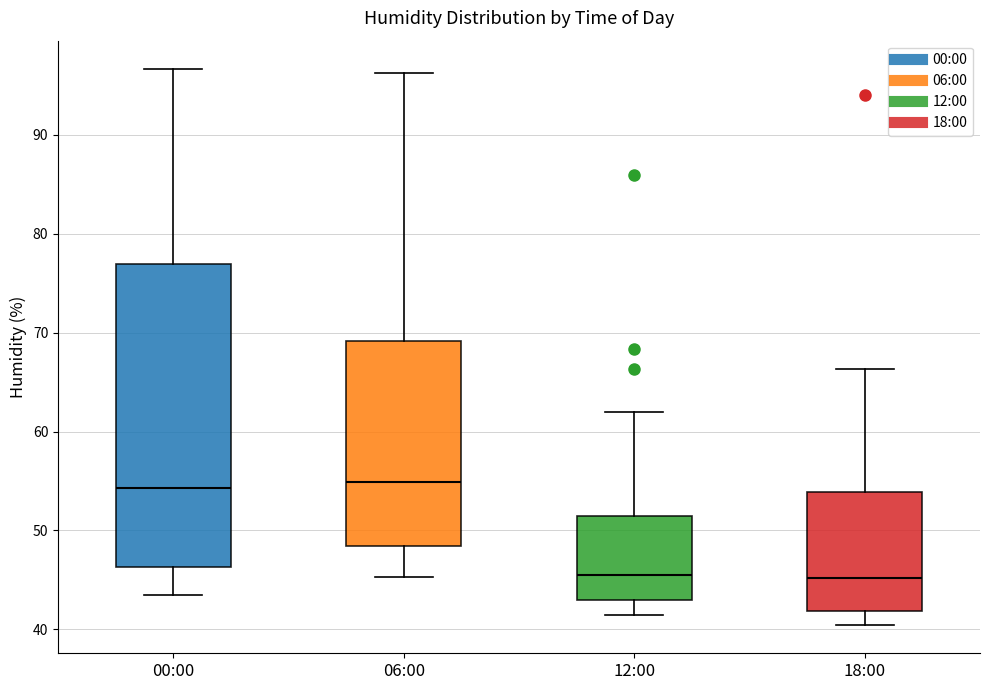

Reading left to right, transcribe this box plot: for each box, give where its median line is, the range the box spans, and where its two whiskers end, as read against the y-axis. The values are not printed on the chart, so give them approximately, as read against the axis.

00:00: median 54, box 46 to 77, whiskers 44 to 97
06:00: median 55, box 48 to 69, whiskers 45 to 96
12:00: median 46, box 43 to 51, whiskers 42 to 62
18:00: median 45, box 42 to 54, whiskers 40 to 66